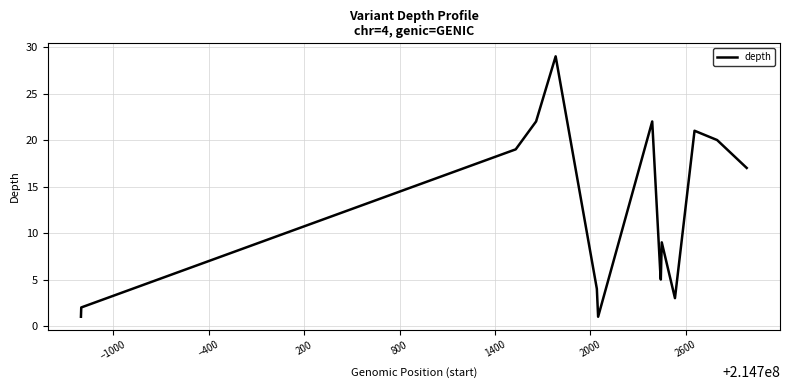

What is the greatest value displayed?

29